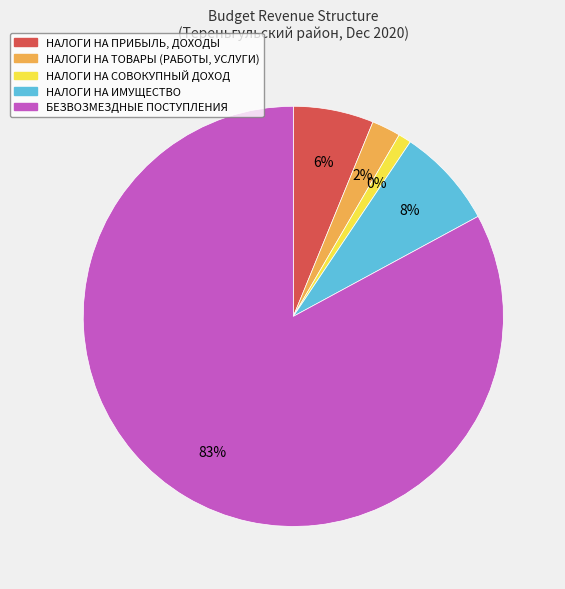

To the nearest percent, what percentage of the pie is НАЛОГИ НА ИМУЩЕСТВО?

8%